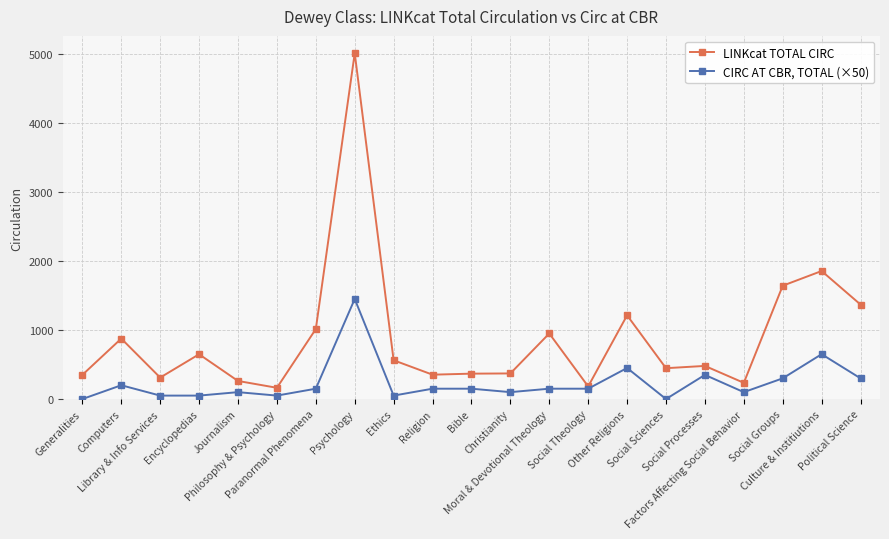

List the series in order of their peak value, lowest first.

CIRC AT CBR, TOTAL (×50), LINKcat TOTAL CIRC